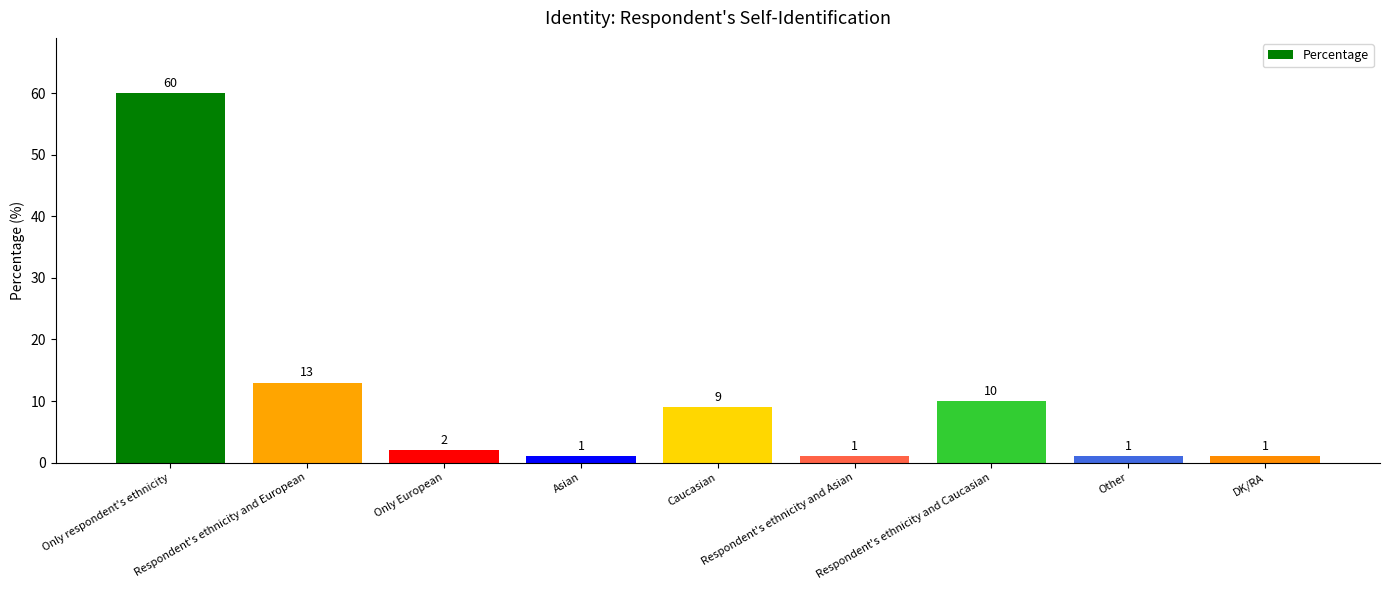

Where does the data first go above 2?

Only respondent's ethnicity